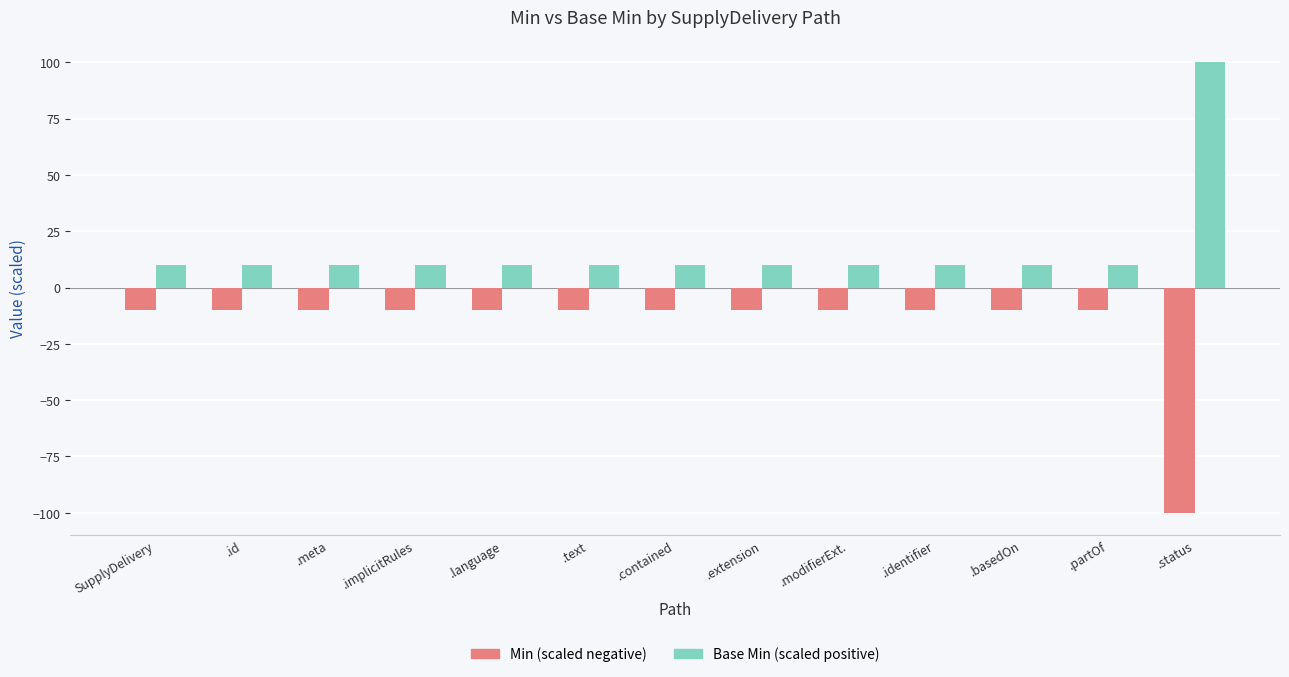

What is the minimum value shown in the chart?

-100